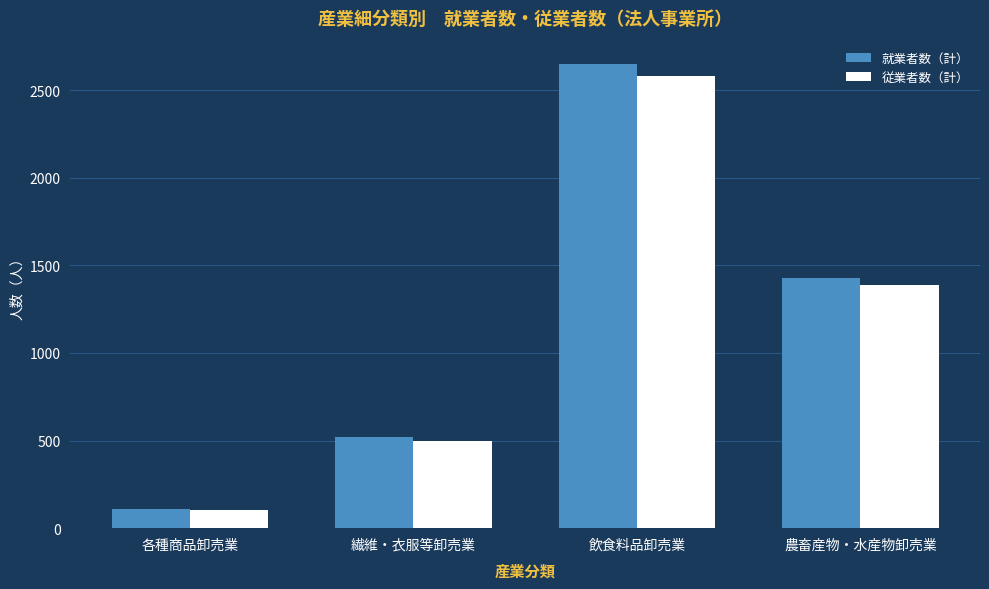

What is the value of the 就業者数（計） bar at the 1st from the left?

109